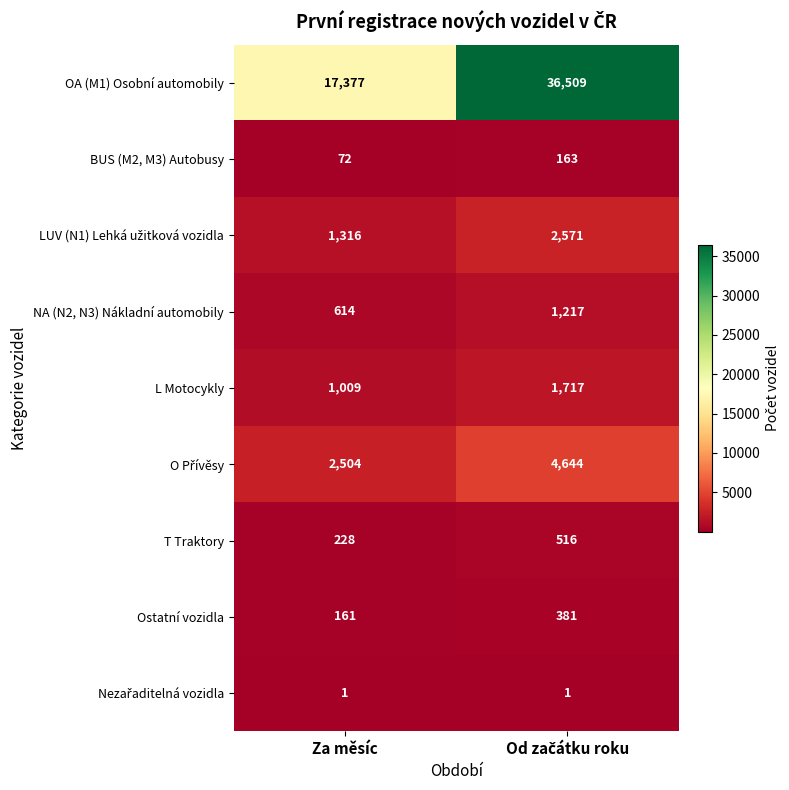

At which label is BUS (M2, M3) Autobusy closest to 117?

Za měsíc